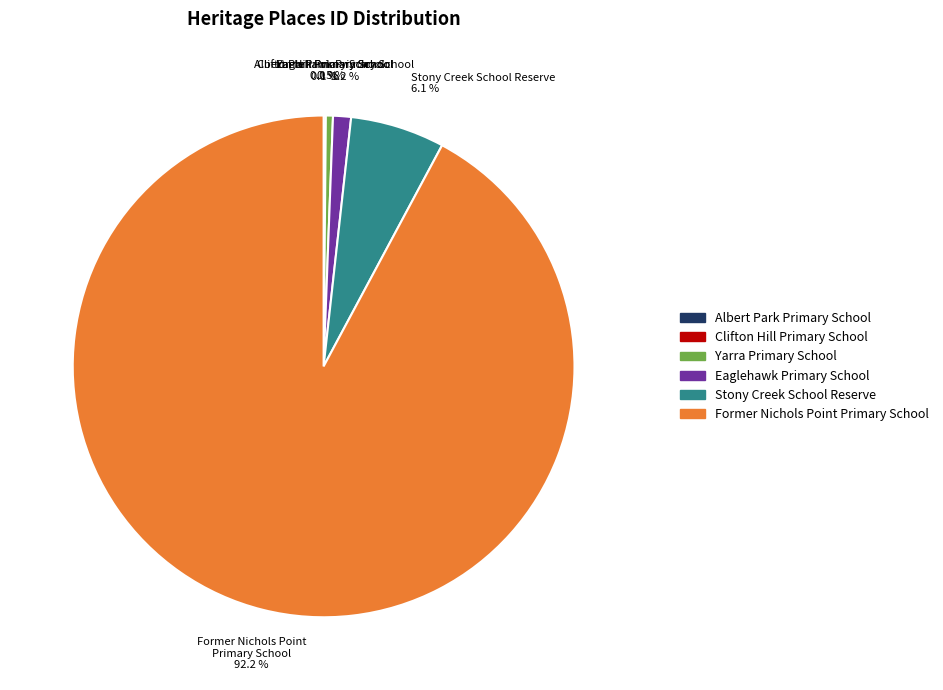

Is there any slice that represents more than half of the pie?

Yes